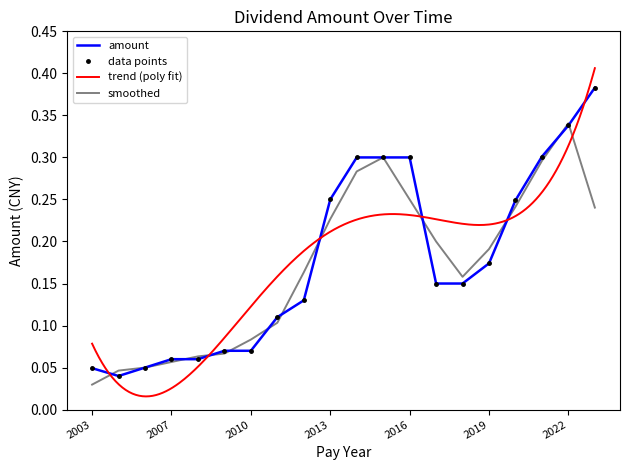

How many interior local valleys (lower than both neighbors) does the data have?

1